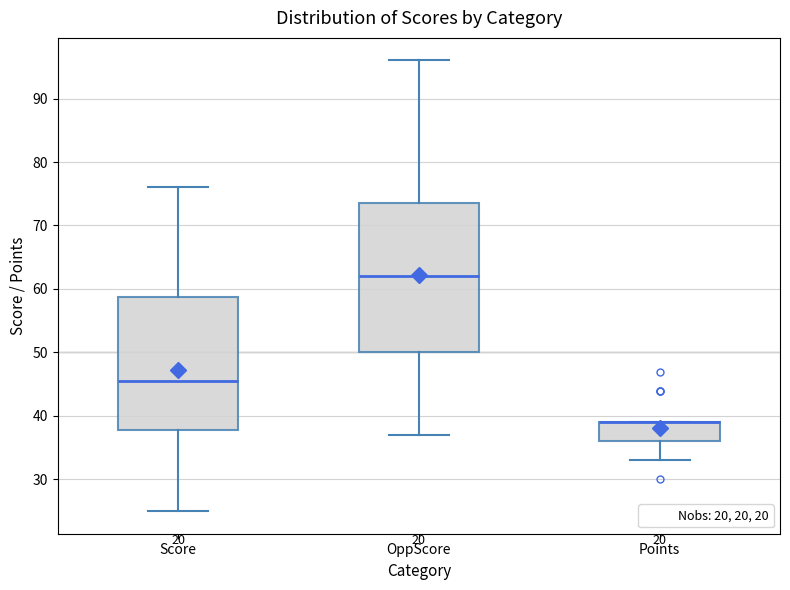

Where does the lower whisker of the box for Score end on the y-axis? The values are not printed on the chart, so give them approximately, as read against the axis.

25